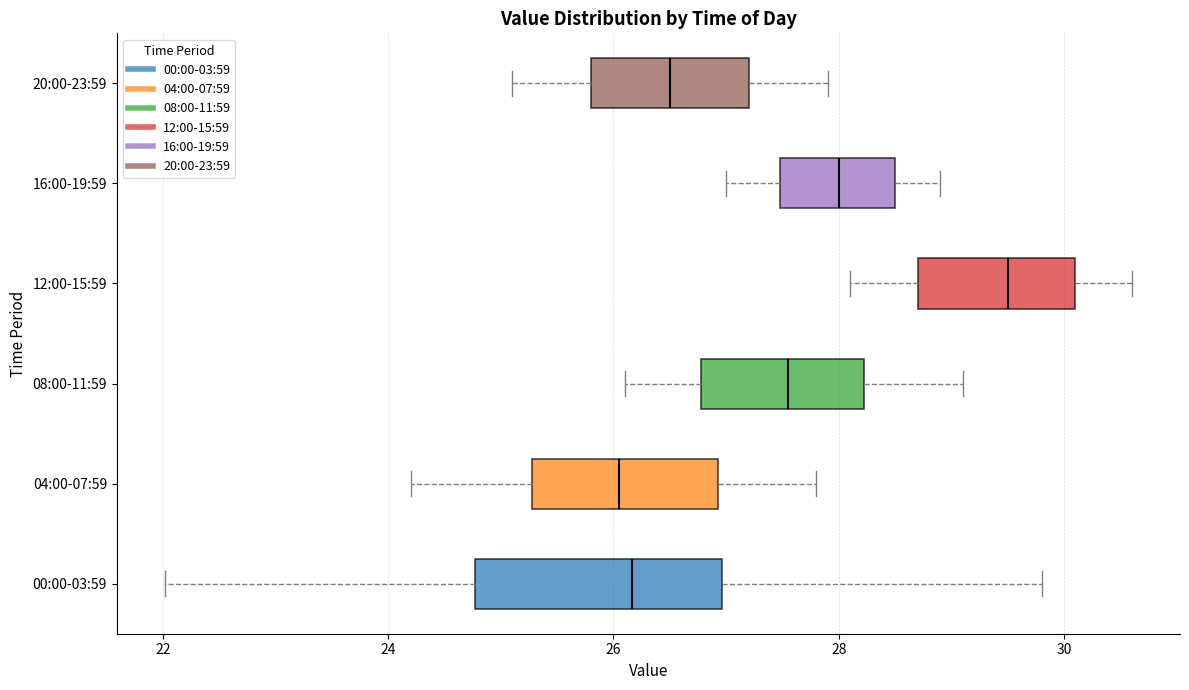

Comparing the boxes themselves (not the whiskers), which one is the widest?

00:00-03:59